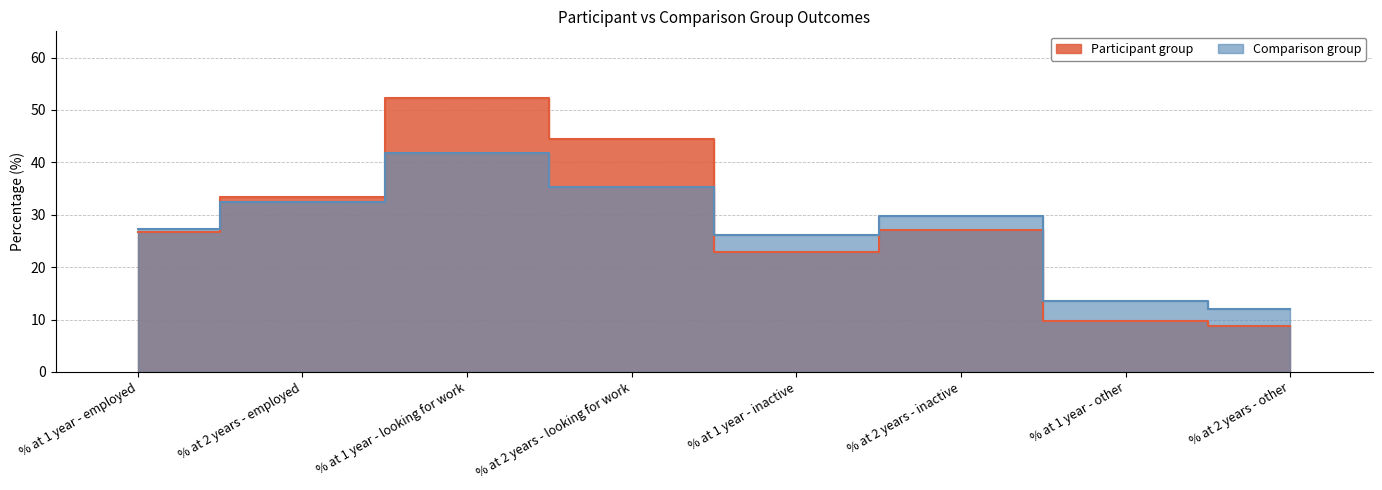

True or false: Participant group and Comparison group intersect in this chart.

True